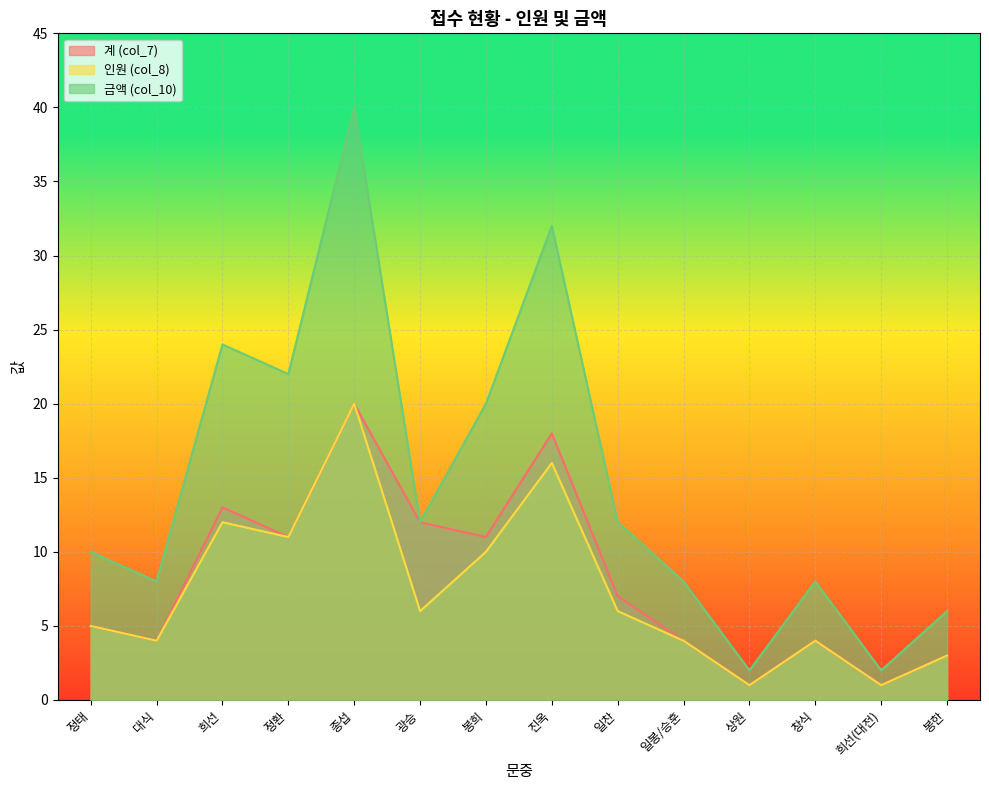

Where does the 인원 (col_8) series first go above 6?

희선